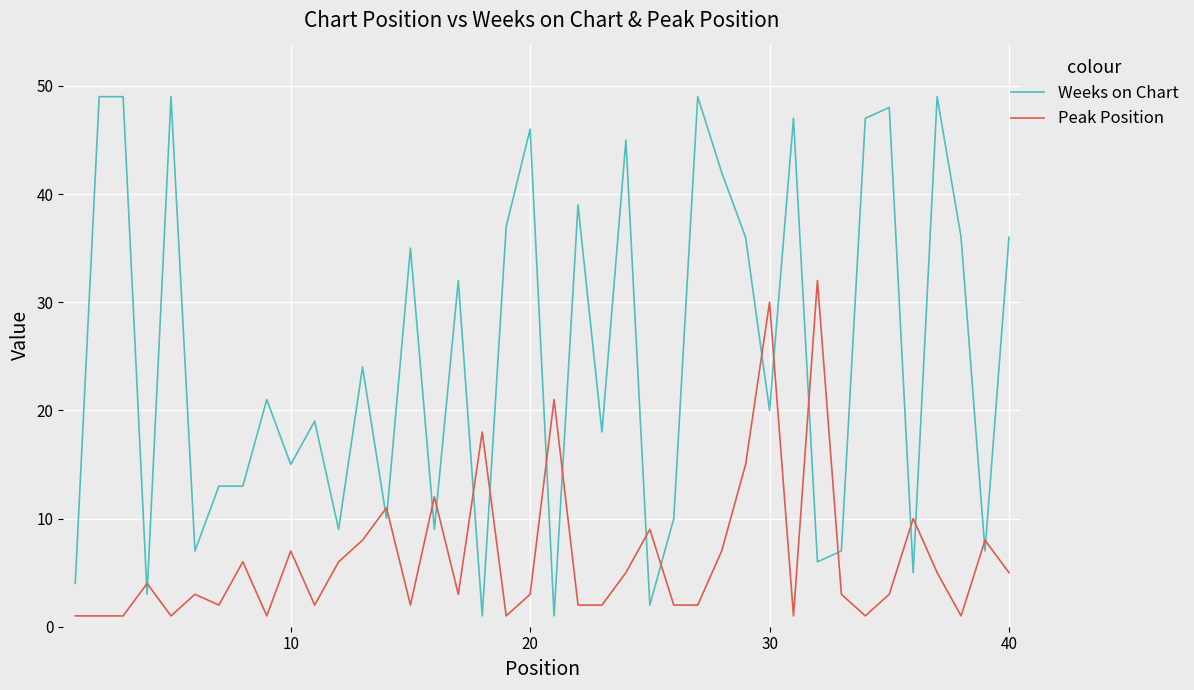

True or false: Peak Position and Weeks on Chart intersect in this chart.

True